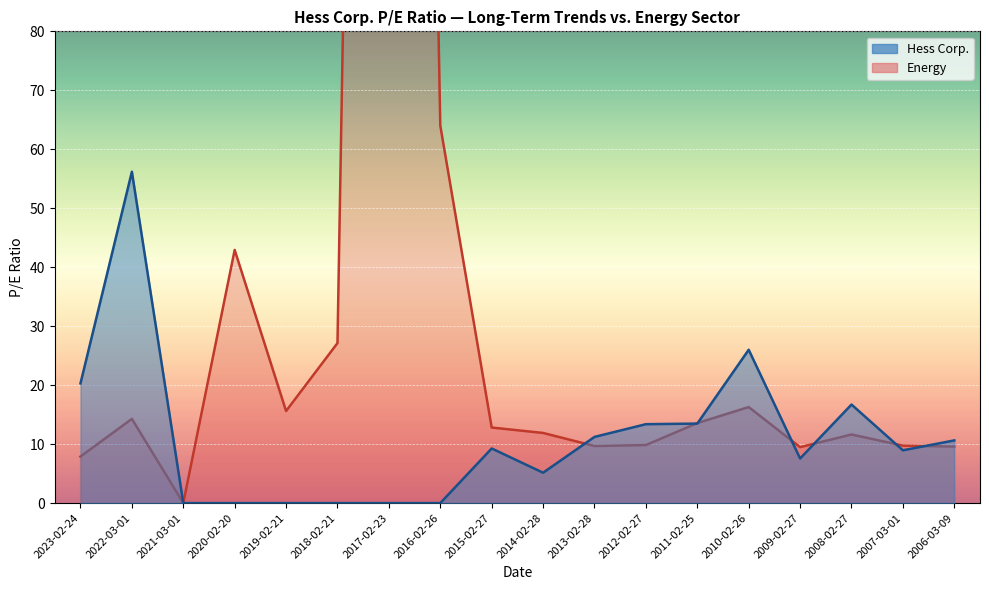

What are all the series names shown in the legend?

Hess Corp., Energy